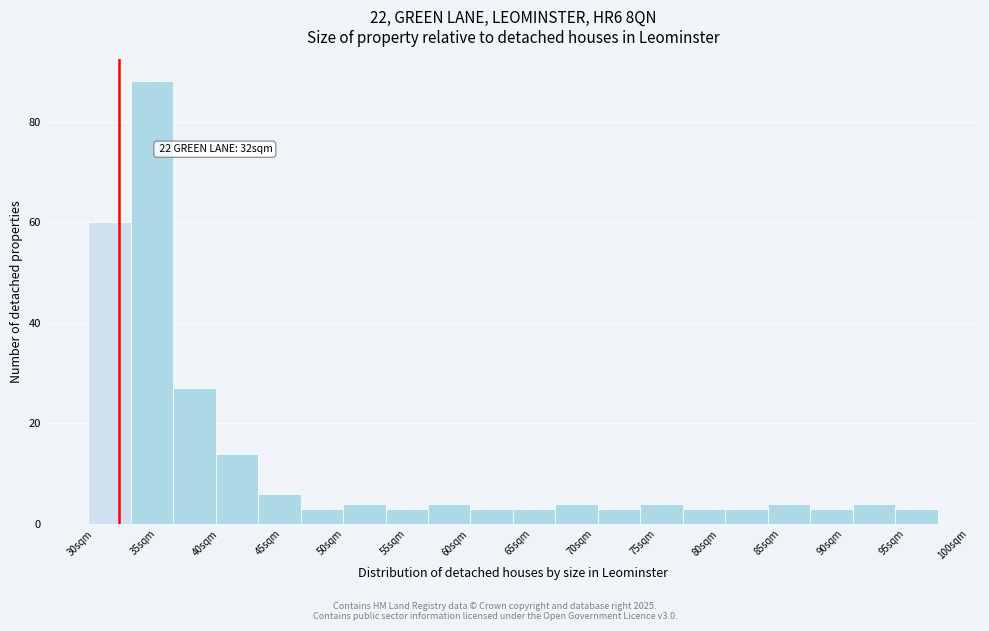

Over which range of the x-axis is the bar tallest?

32.9 to 36.3